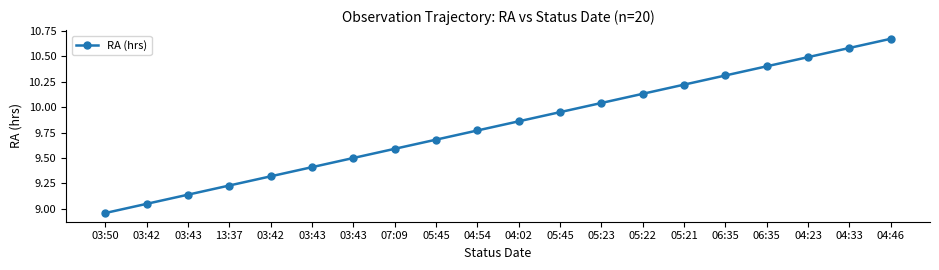

What is the change in value from 05:45 to 06:35?

+0.6